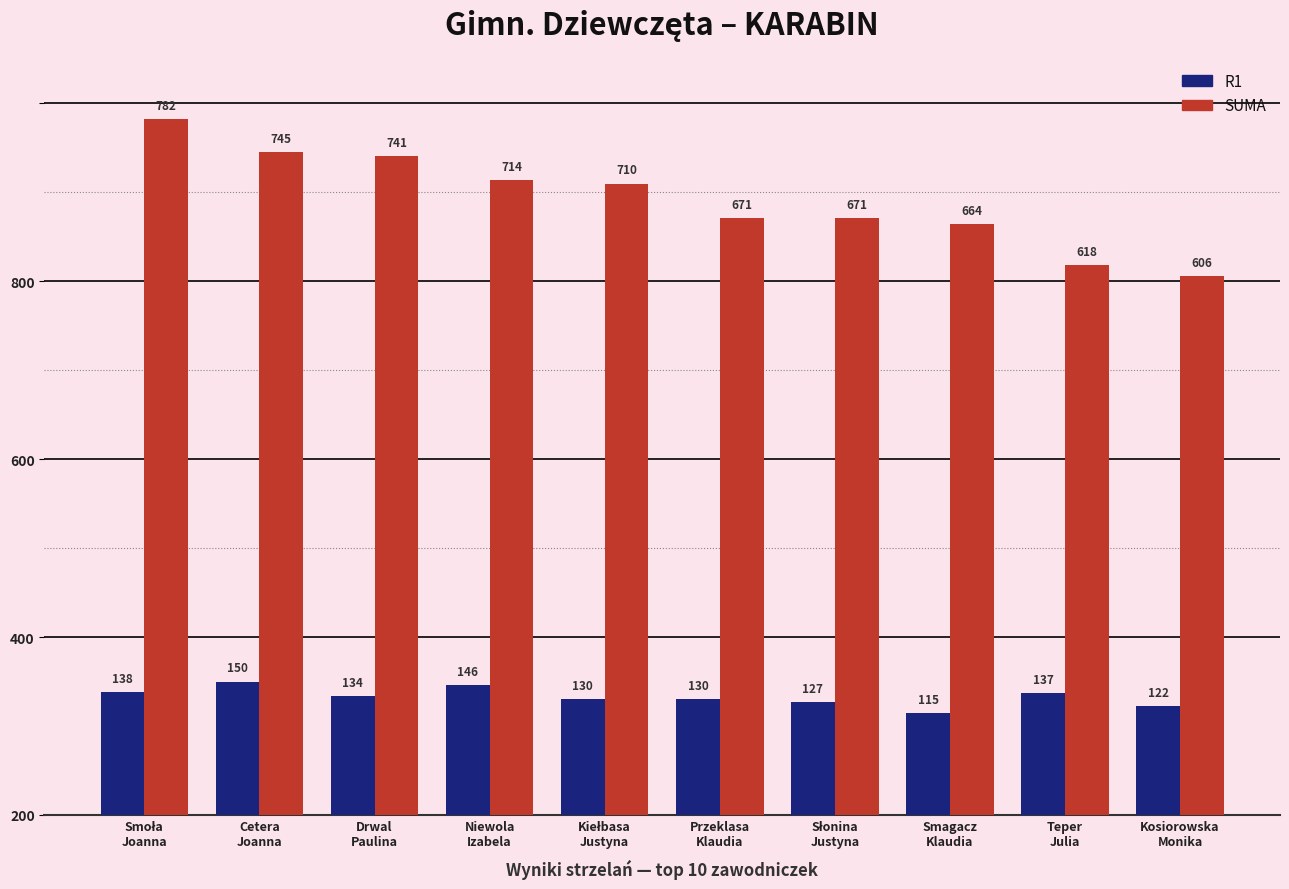

What are all the series names shown in the legend?

R1, SUMA